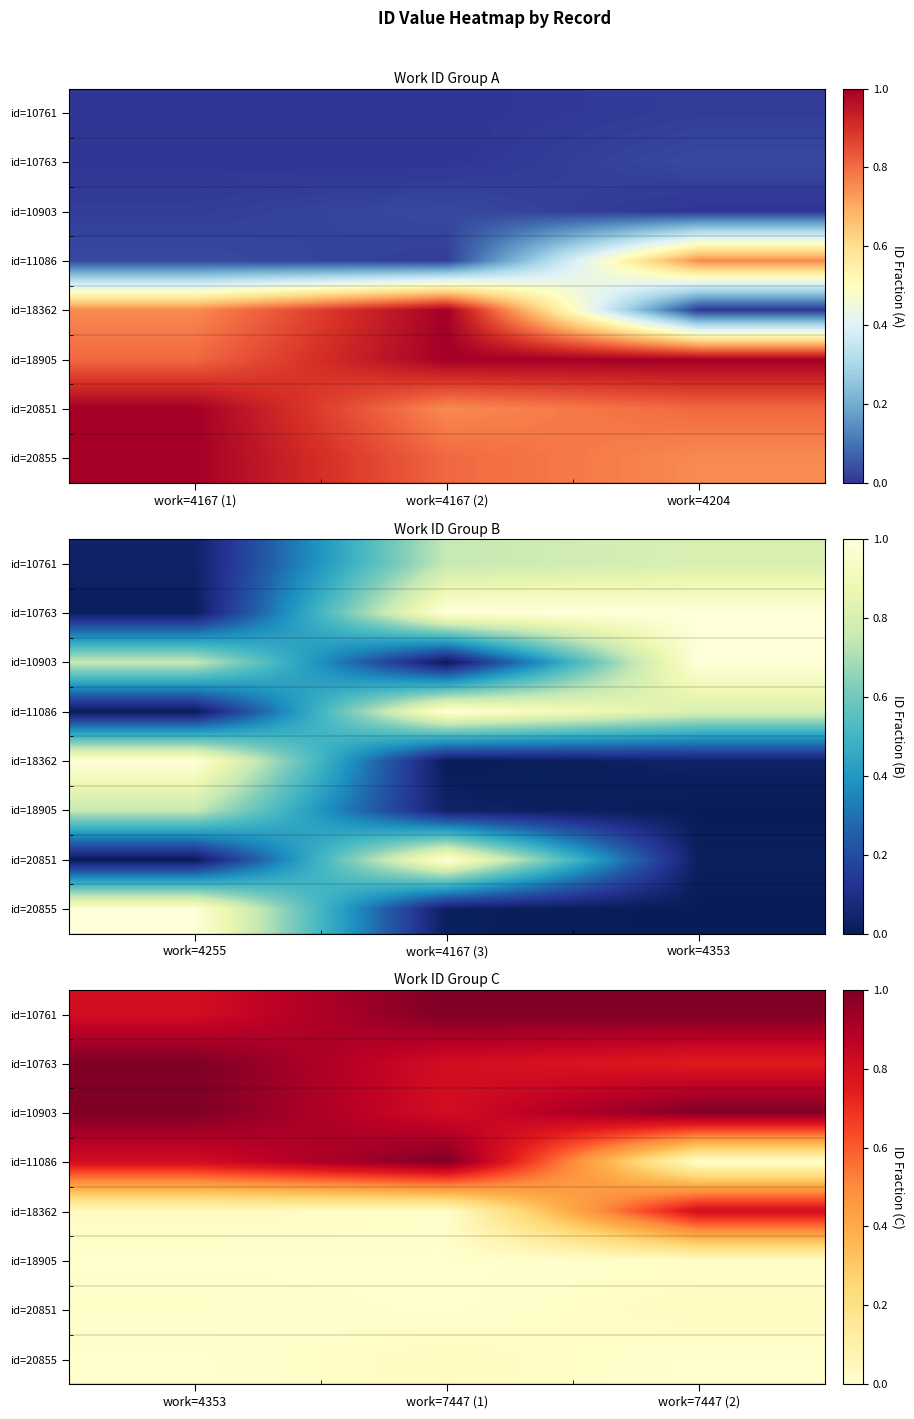

Which has a higher value, work=4167 (1) or work=4167 (2)?

work=4167 (2)